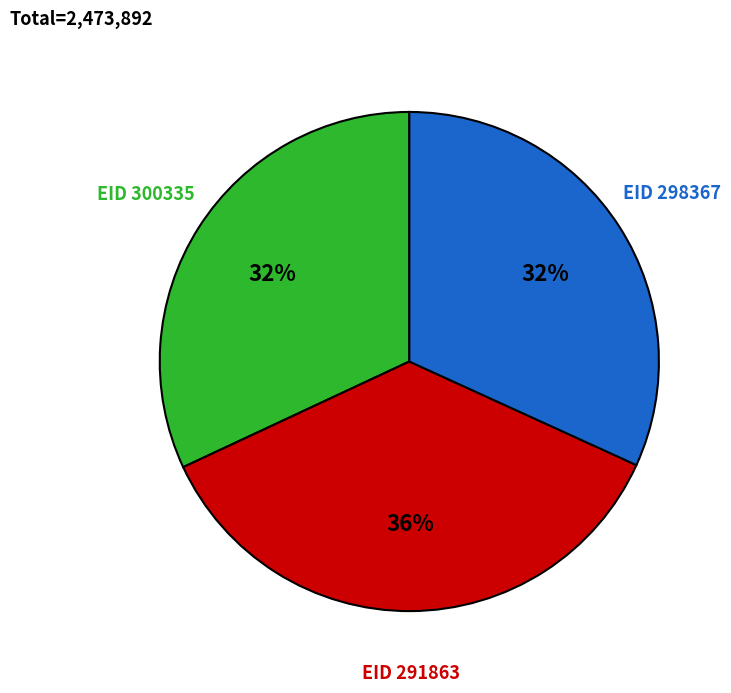

Approximately how many times larger is the value at EID 298367 compared to EID 300335?

1.0